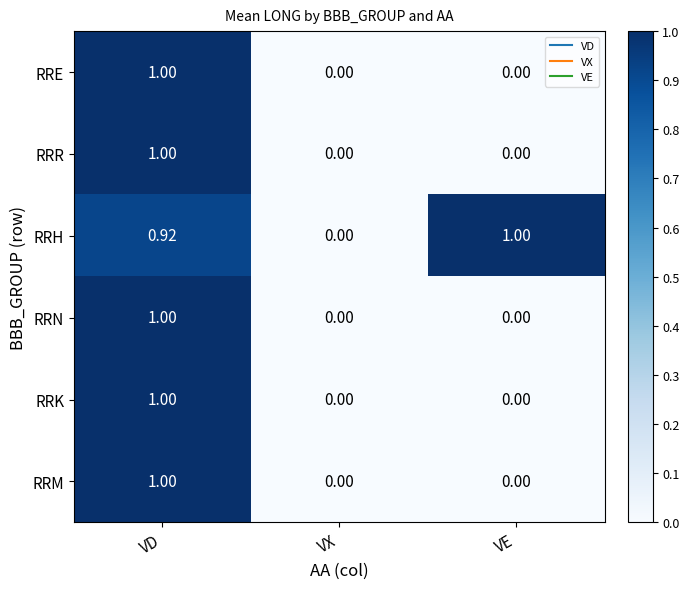

Between VX and VE, which series saw the biggest shift?

RRH